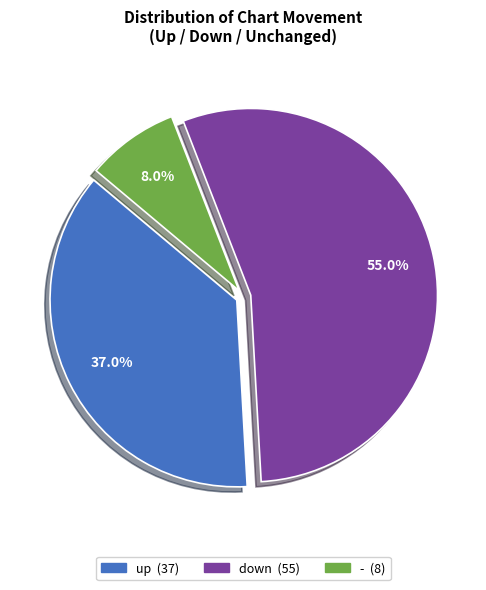

Which has a higher value, up or -?

up